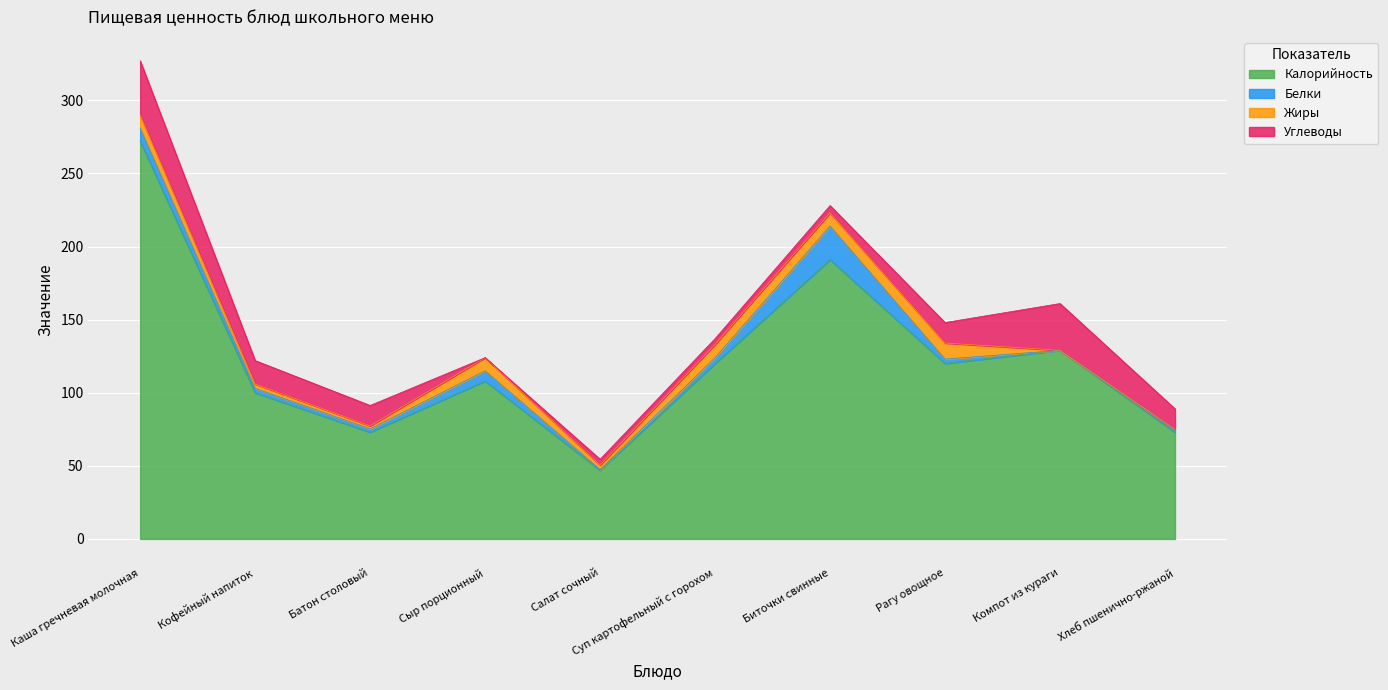

What is the sum of all Жиры values?

55.0